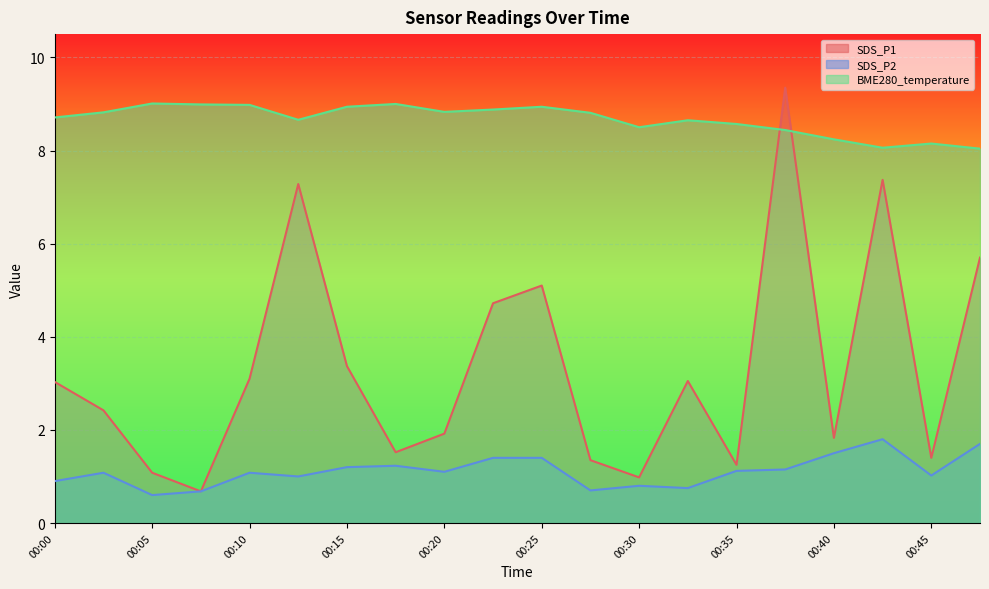

True or false: BME280_temperature has more than 2 interior local peaks.

True